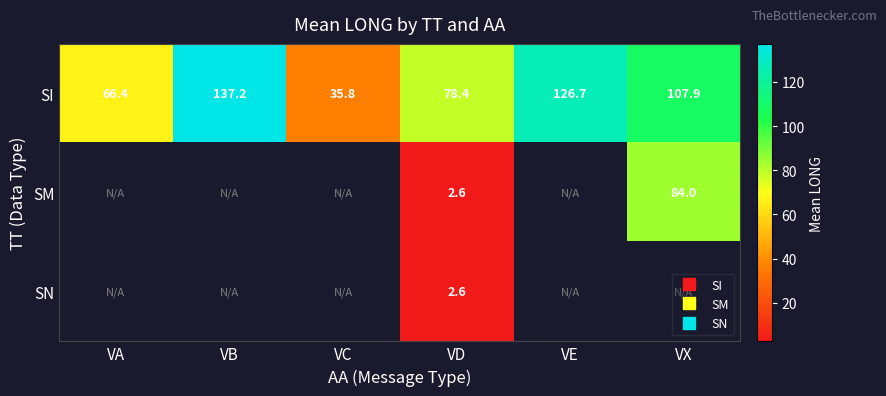

At how many categories does at least one series exceed 76?

4